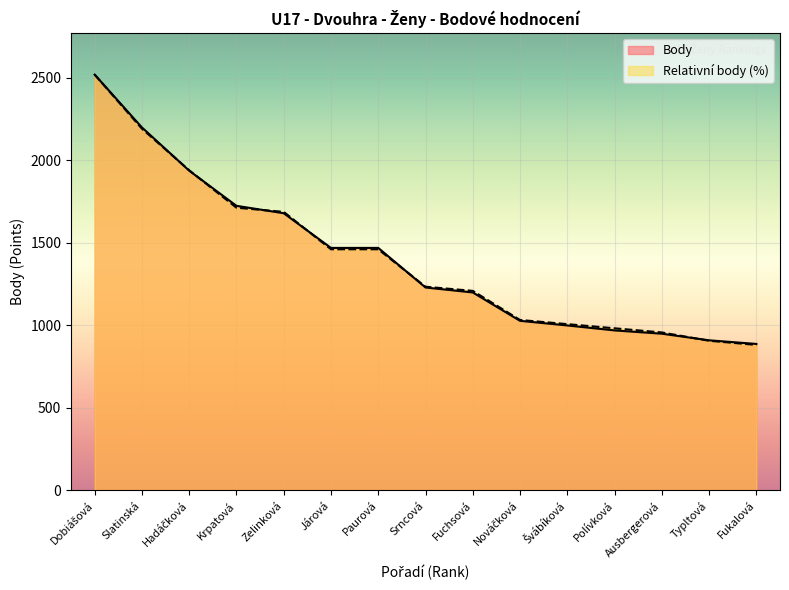

The Points_normalized series shows 703.9 at Švábíková. True or false?

False